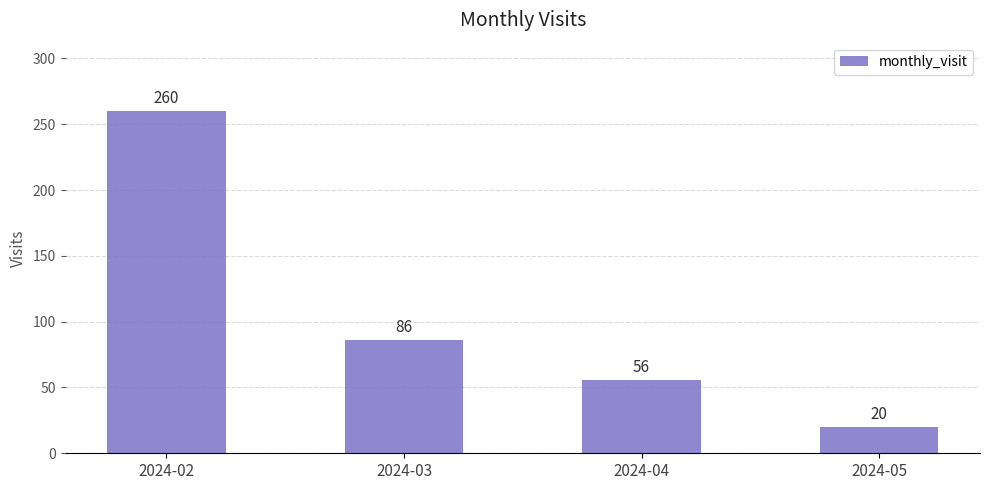

Reading left to right, what are all the values shown in this chart?

260	86	56	20